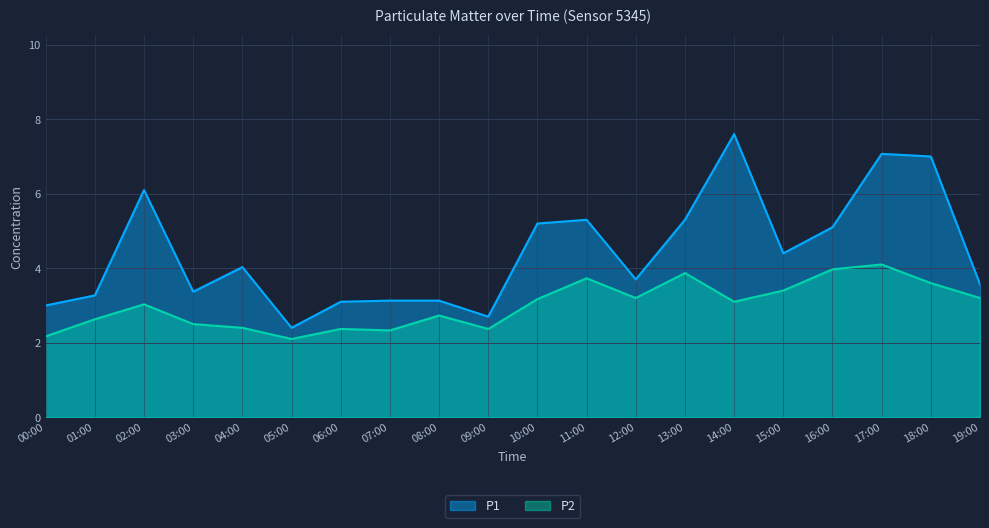

Which label corresponds to the largest value in the chart?

14:00